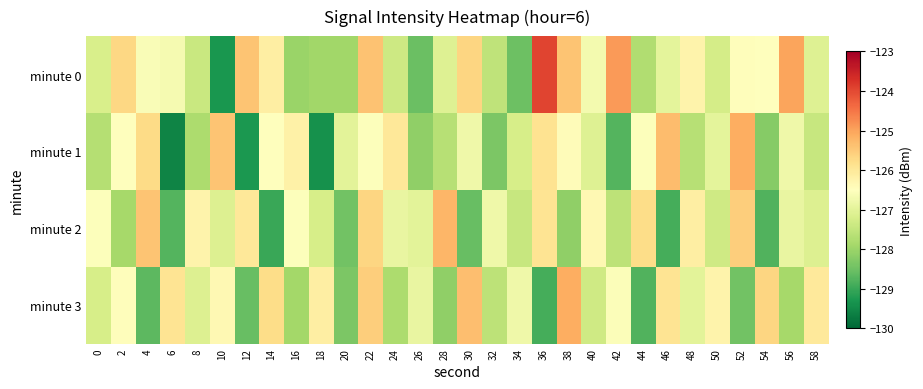

Reading right to left, list all the values displayed in this chart.

minute 0: 58=-127.1	56=-125.0	54=-126.5	52=-126.5	50=-127.3	48=-126.2	46=-127.0	44=-127.8	42=-124.9	40=-126.7	38=-125.4	36=-123.9	34=-128.5	32=-127.5	30=-125.7	28=-127.1	26=-128.5	24=-127.4	22=-125.4	20=-127.9	18=-127.9	16=-128.0	14=-126.1	12=-125.4	10=-129.3	8=-127.4	6=-126.7	4=-126.6	2=-125.7	0=-127.2
minute 1: 58=-127.5	56=-126.8	54=-128.2	52=-125.1	50=-127.0	48=-127.7	46=-125.3	44=-126.5	42=-128.8	40=-127.1	38=-126.4	36=-125.9	34=-127.2	32=-128.3	30=-126.8	28=-127.7	26=-128.1	24=-126.0	22=-126.5	20=-127.0	18=-129.4	16=-126.2	14=-126.5	12=-129.3	10=-125.4	8=-127.8	6=-129.6	4=-125.8	2=-126.5	0=-127.7
minute 2: 58=-127.1	56=-126.9	54=-128.8	52=-125.6	50=-127.3	48=-126.1	46=-128.9	44=-125.8	42=-127.6	40=-126.3	38=-128.1	36=-125.9	34=-127.5	32=-126.8	30=-128.6	28=-125.2	26=-127.0	24=-126.9	22=-125.7	20=-128.5	18=-127.2	16=-126.5	14=-129.0	12=-126.0	10=-127.1	8=-126.2	6=-128.8	4=-125.4	2=-127.9	0=-126.5
minute 3: 58=-126.0	56=-127.9	54=-125.7	52=-128.5	50=-126.2	48=-127.0	46=-125.9	44=-128.8	42=-126.6	40=-127.3	38=-125.1	36=-128.9	34=-126.8	32=-127.6	30=-125.3	28=-128.1	26=-126.9	24=-127.8	22=-125.6	20=-128.3	18=-126.1	16=-127.9	14=-125.8	12=-128.6	10=-126.3	8=-127.1	6=-125.9	4=-128.7	2=-126.5	0=-127.2